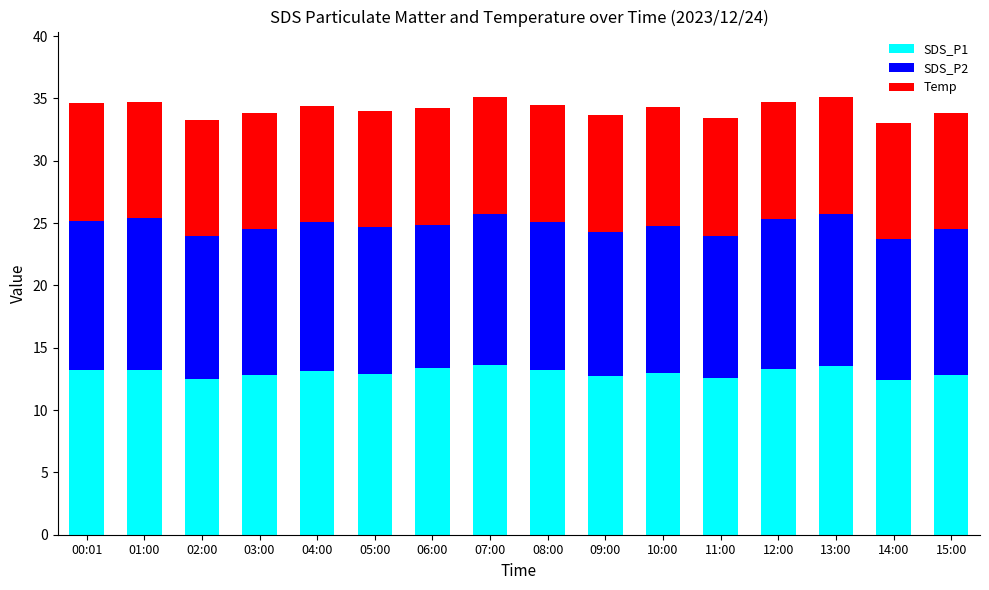

What is the total value across all series at 12:00?

34.7